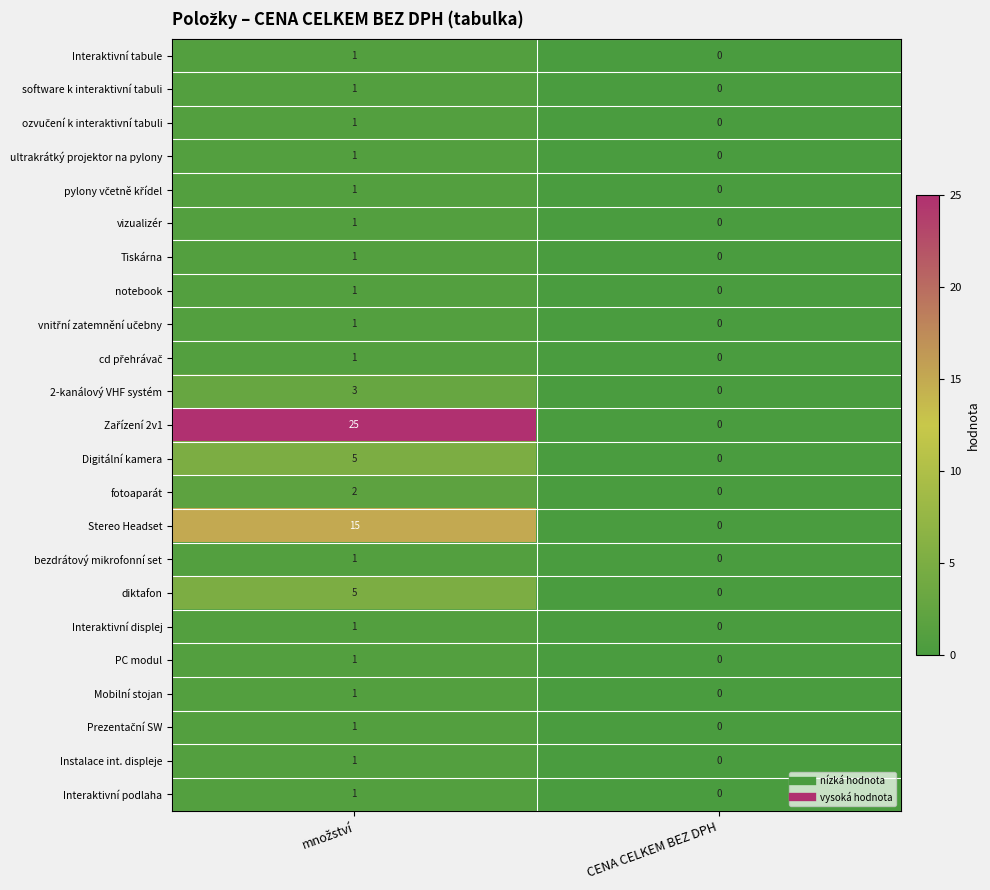

What is the sum of all 2-kanálový VHF systém values?

3